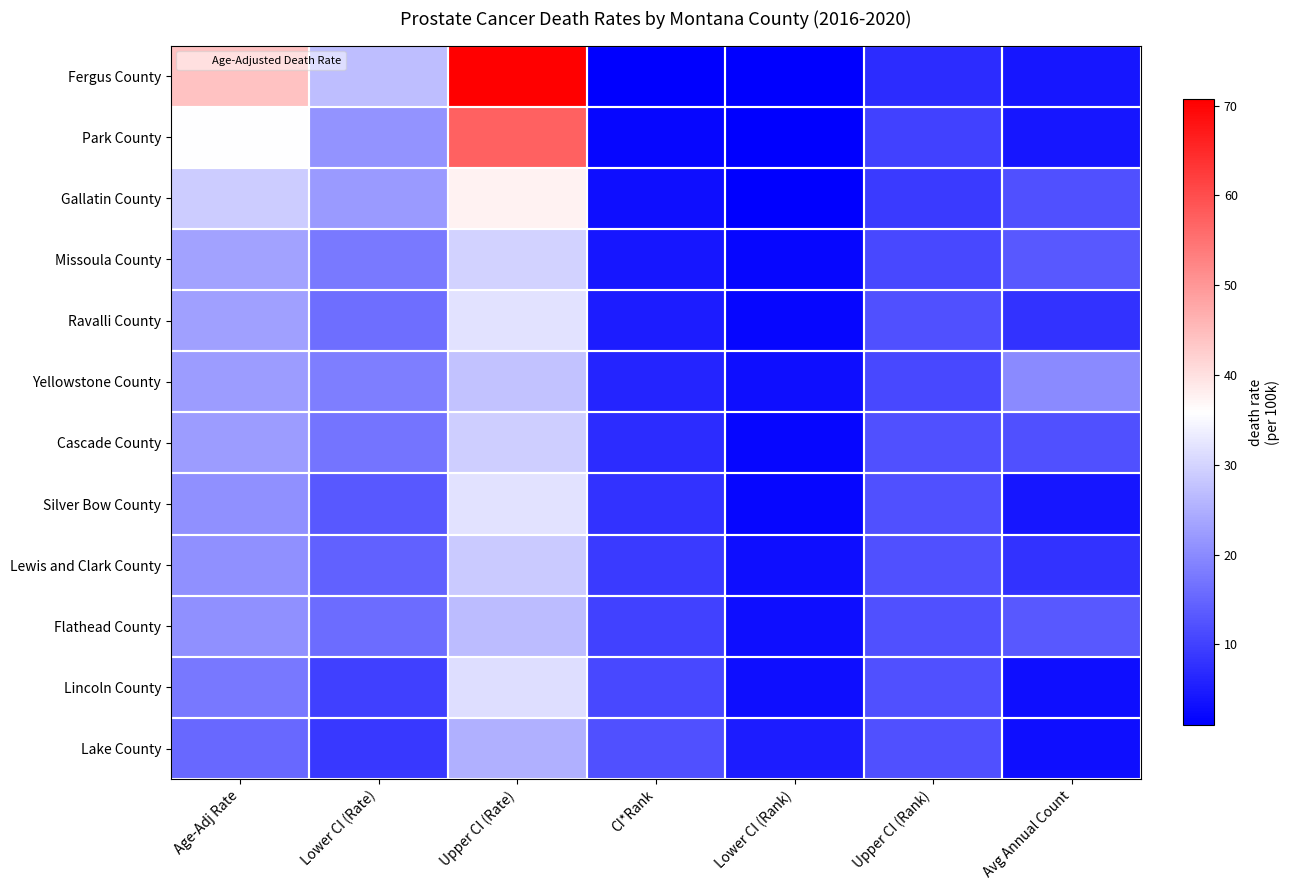

Count the number of categories in the chart.

7